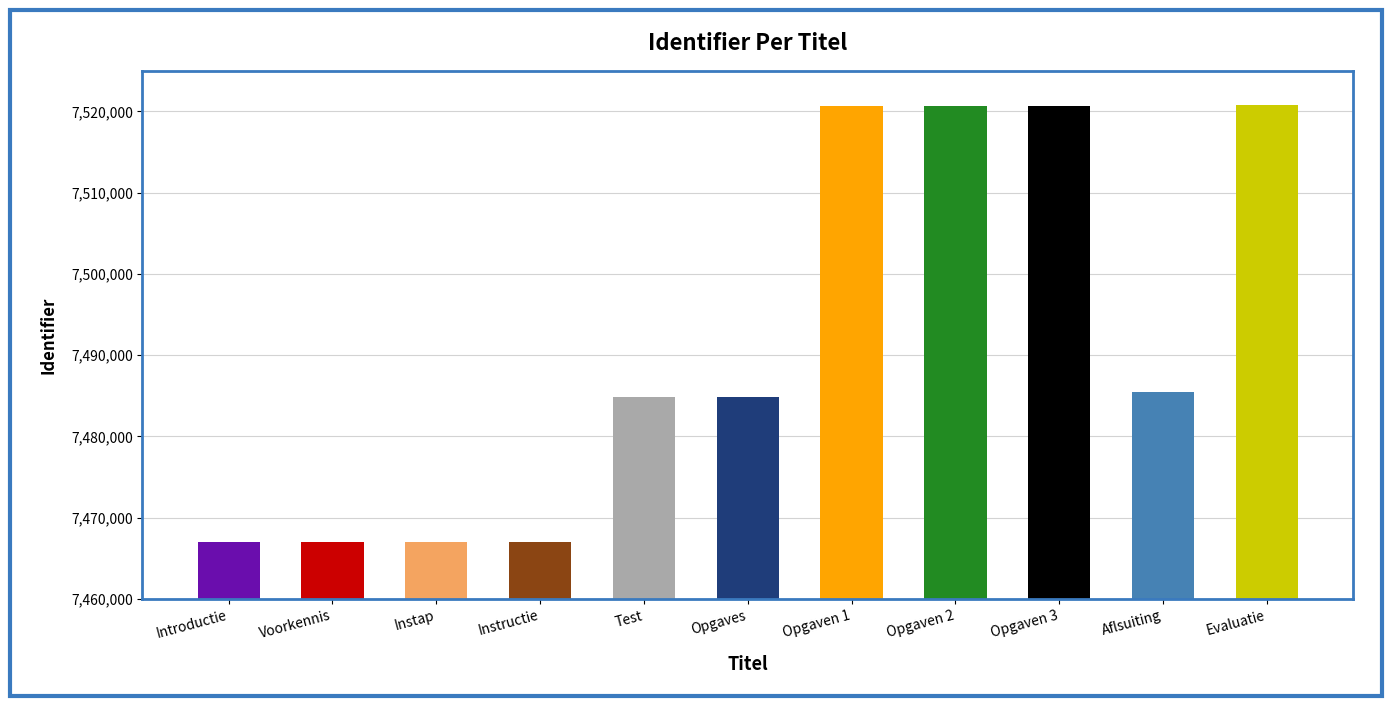

What is the difference between the maximum and minimum values?

53723